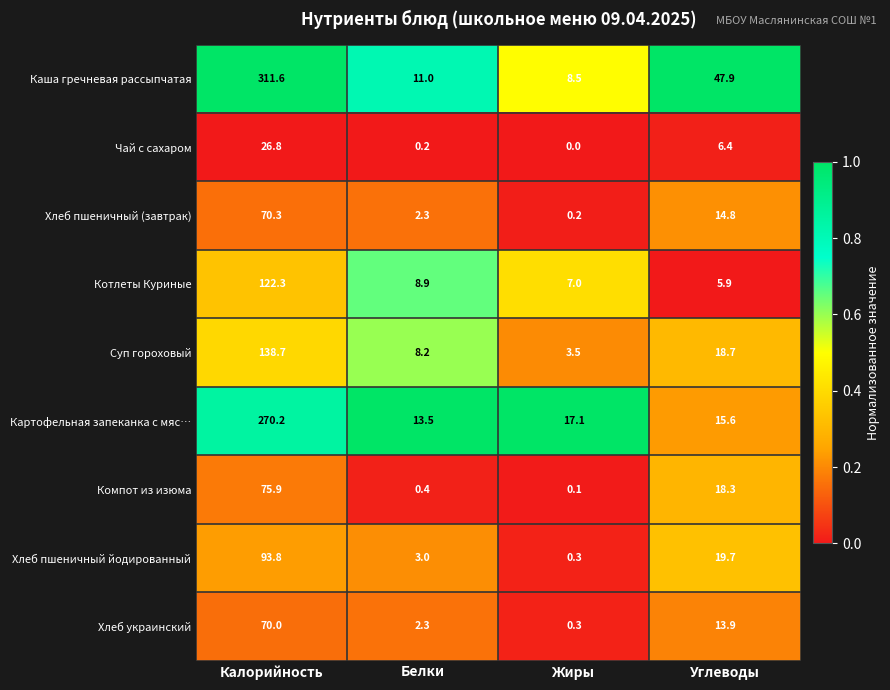

Which series has the largest total across all categories?

Каша гречневая рассыпчатая